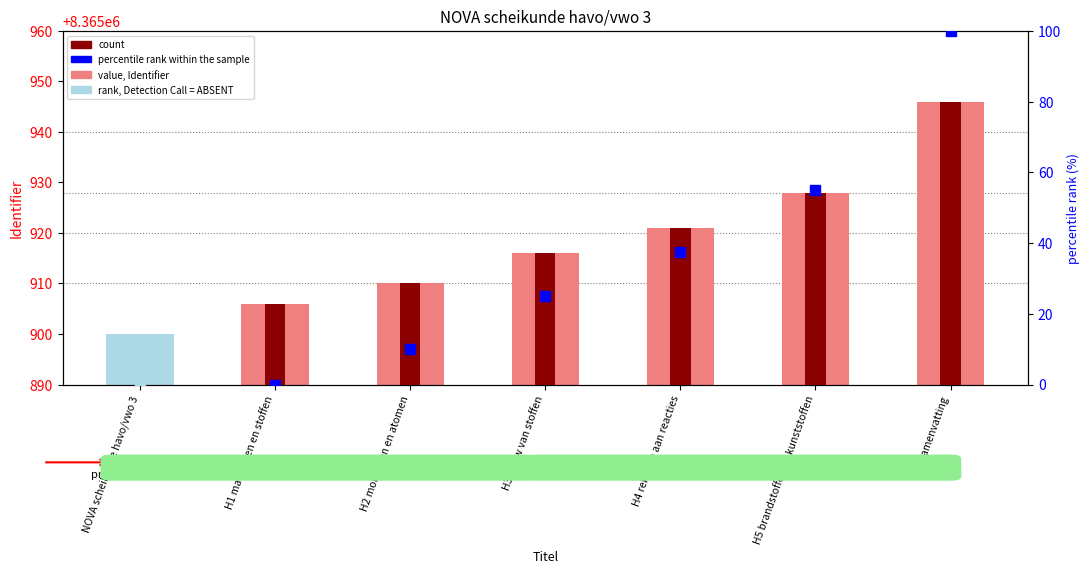

What is the label of the 6th bar from the right?

H1 materialen en stoffen